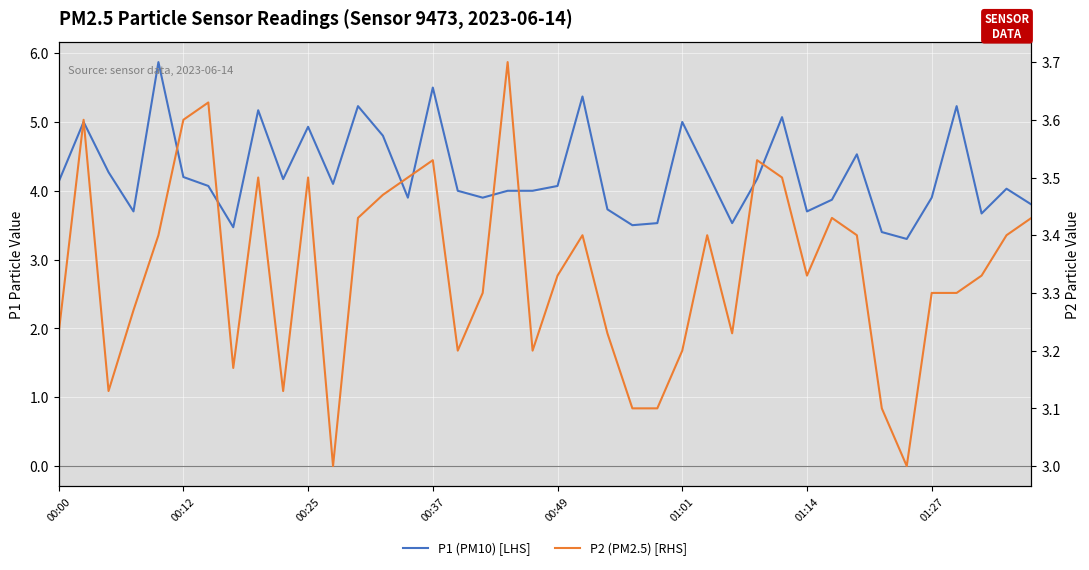

The value of P1 (PM10) [LHS] at 00:49 is 4.1. True or false?

True